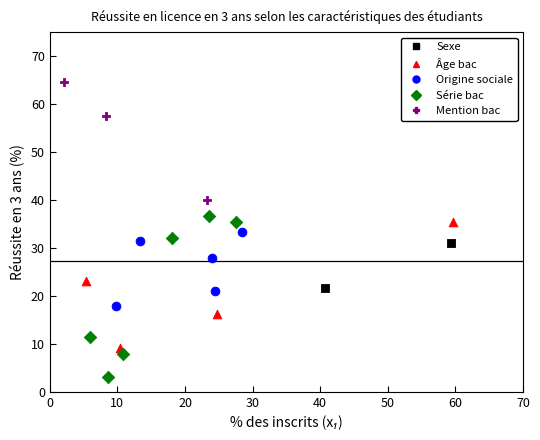

Which series reaches the maximum Y coordinate?

Mention bac